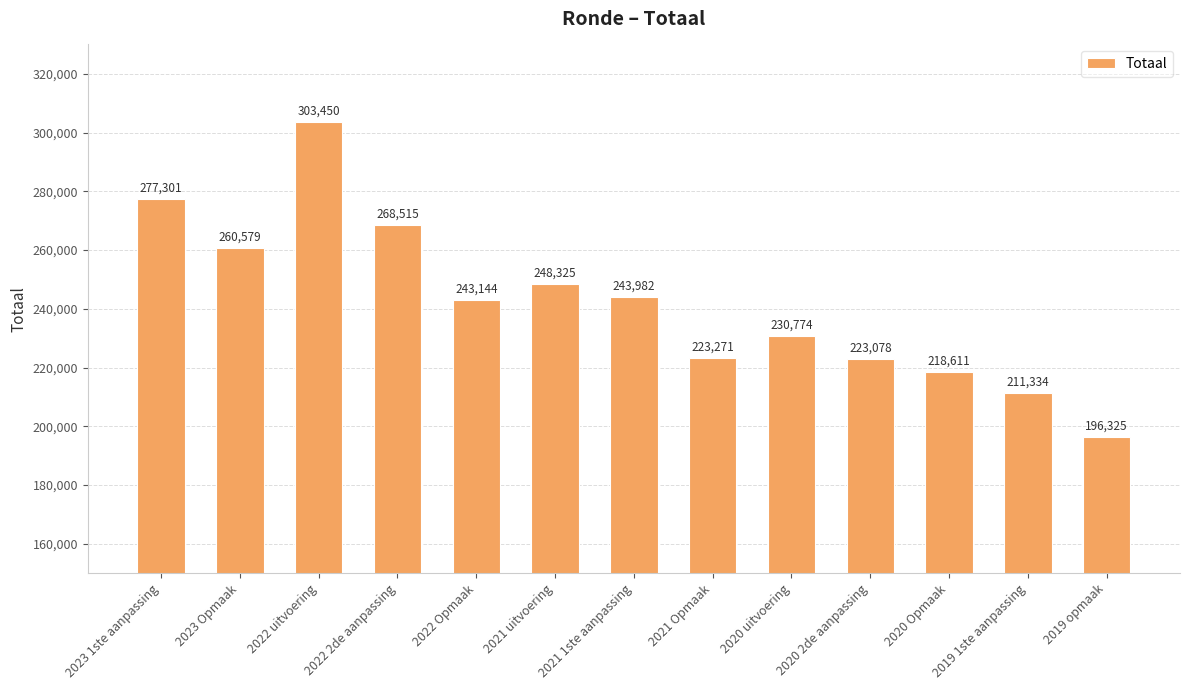

Where does the data first go above 243144?

2023 1ste aanpassing